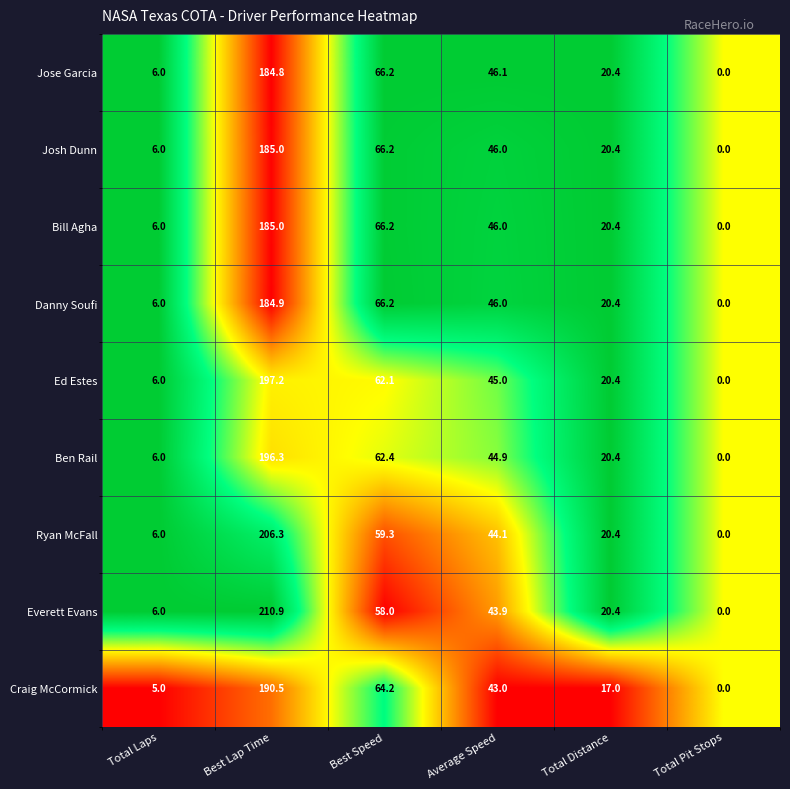

What is the total value across all series at Average Speed?

405.0